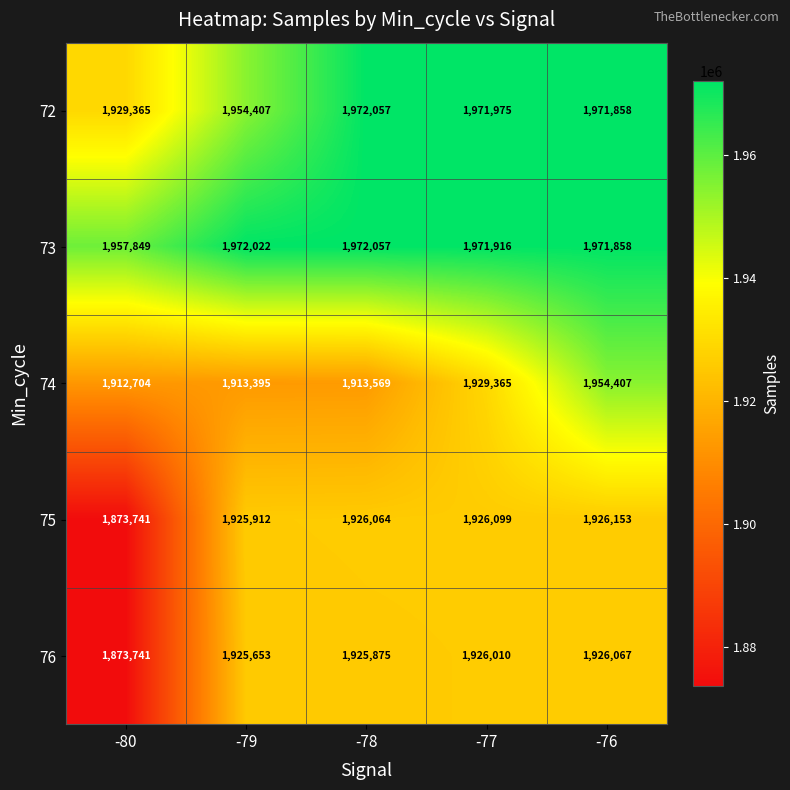

List the labels in order of 75 value, largest first.

-76, -77, -78, -79, -80